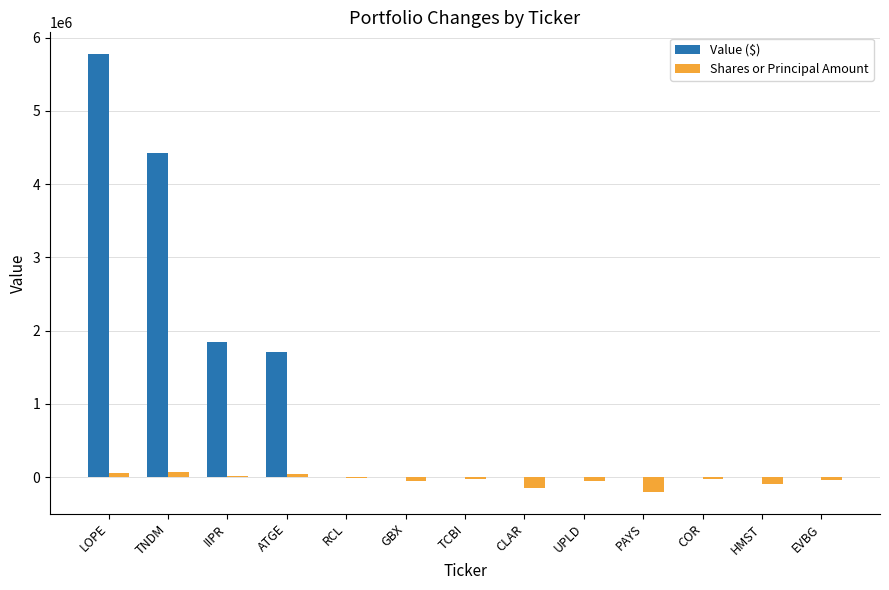

What is the sum of all Shares or Principal Amount values?

-466207